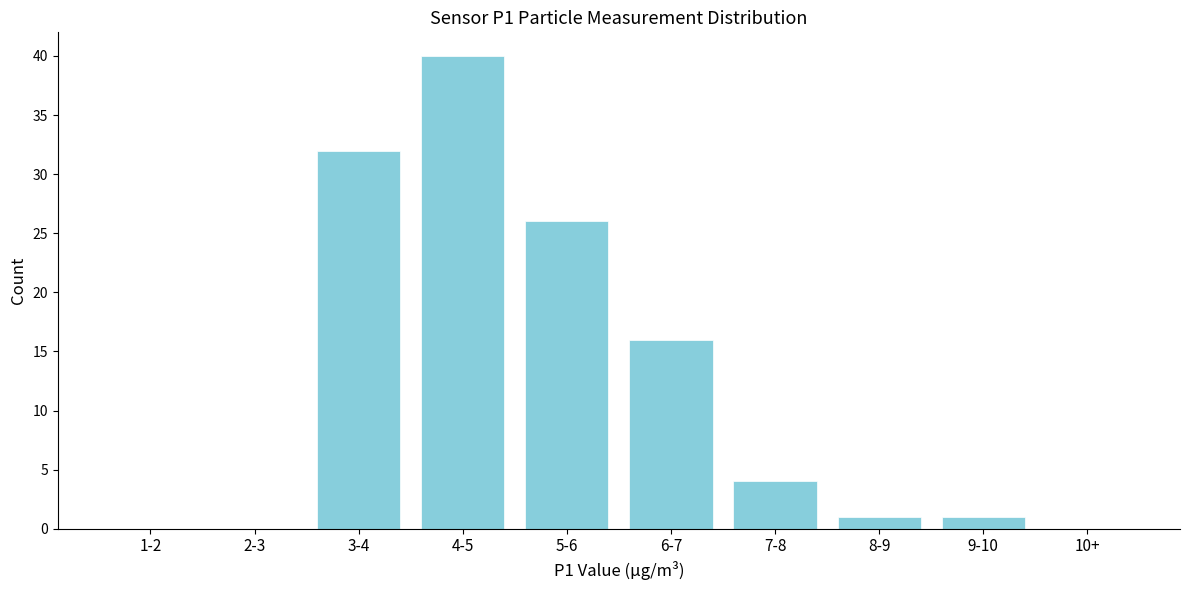

Reading left to right, transcribe all the data shown in this chart.

1-2=0	2-3=0	3-4=32	4-5=40	5-6=26	6-7=16	7-8=4	8-9=1	9-10=1	10+=0